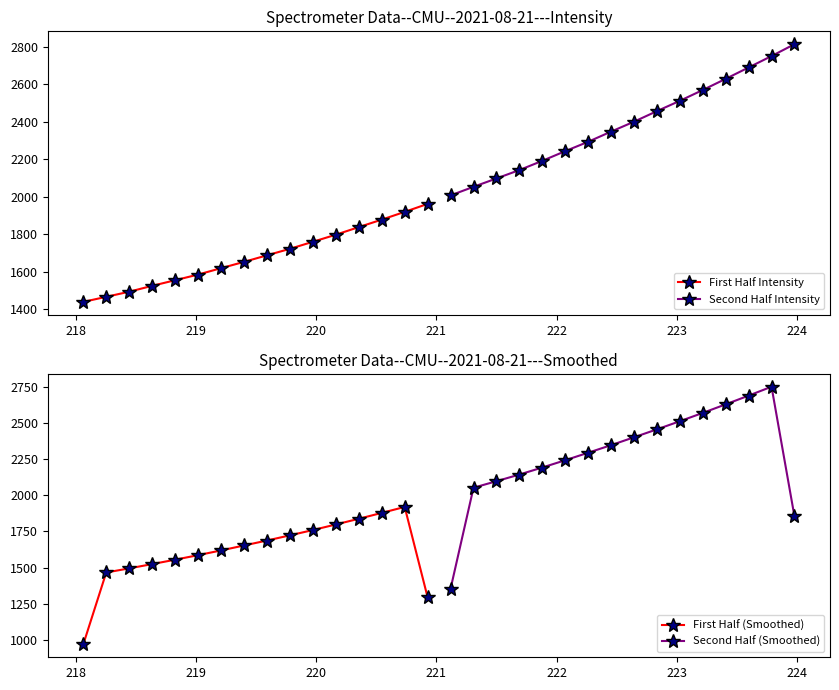

True or false: First Half Intensity has more than 2 points higher than both neighbors.

False